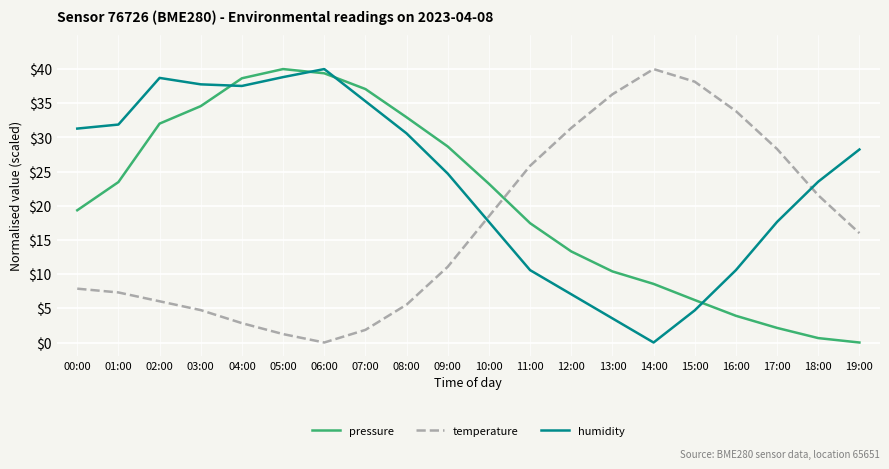

The value of pressure at 01:00 is 23.5. True or false?

True